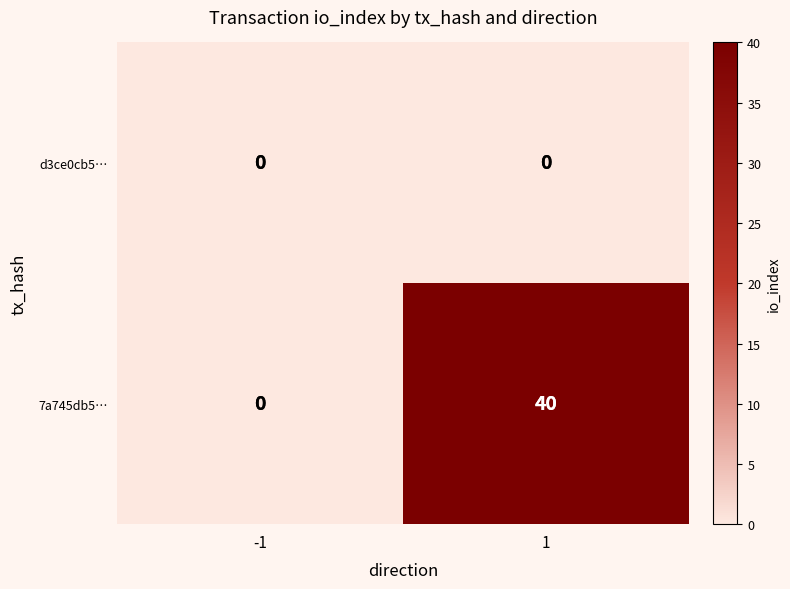

What is the total value across all series at 1?

40